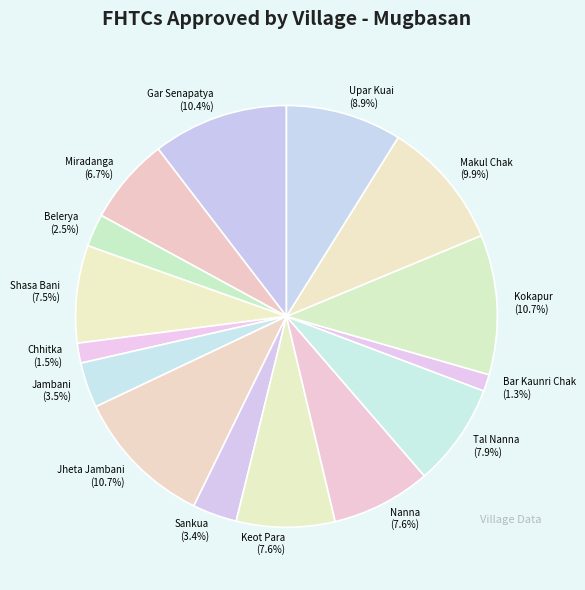

Is it true that Makul Chak is 18% of the pie?

False